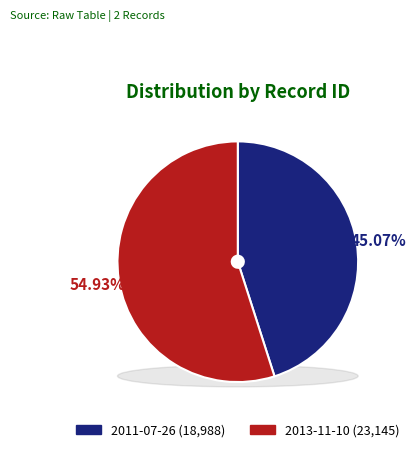

Approximately how many times larger is the value at 2011-07-26 compared to 2013-11-10?

0.8